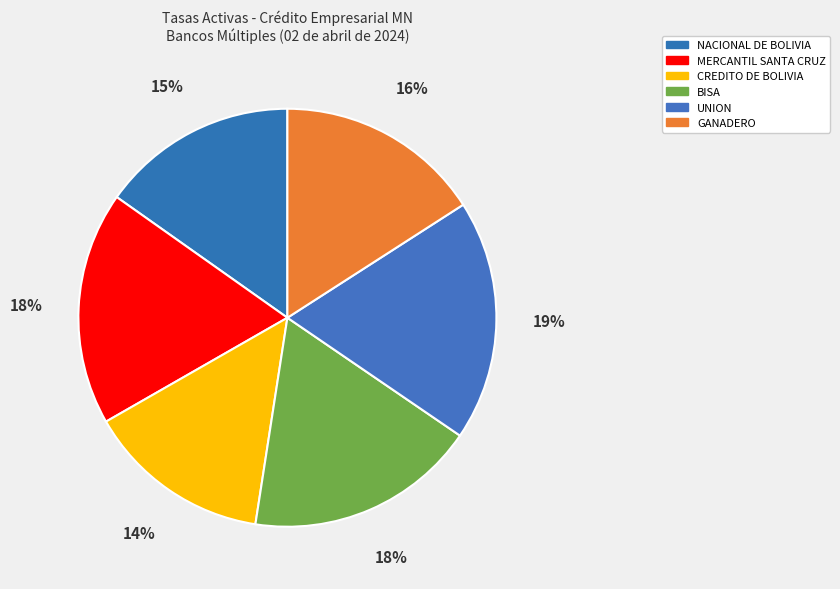

What percentage do UNION and BISA together represent?

36.5%